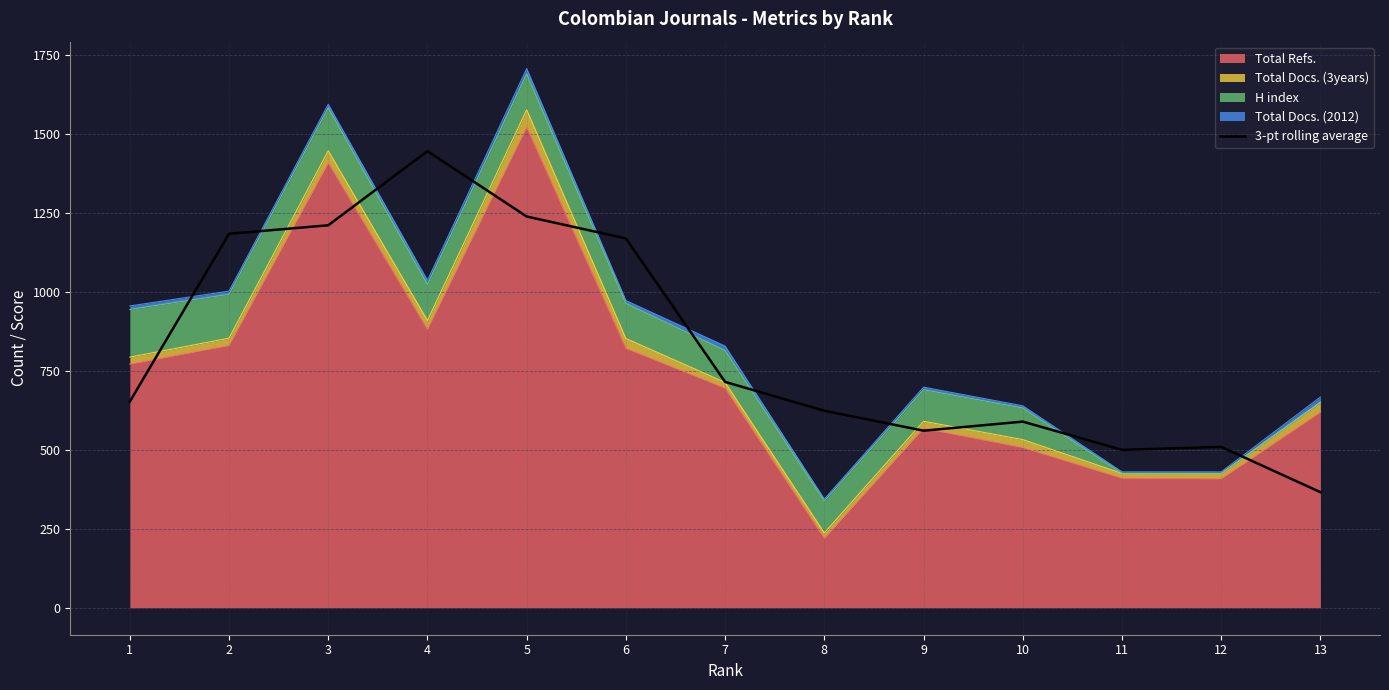

What is the approximate value at 5?

1238.0